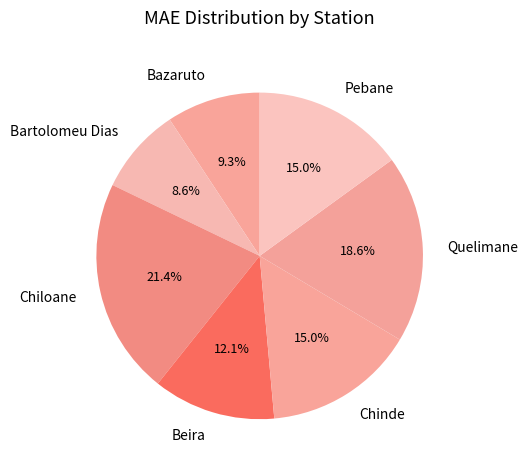

Does Pebane account for over 50% of the chart?

No